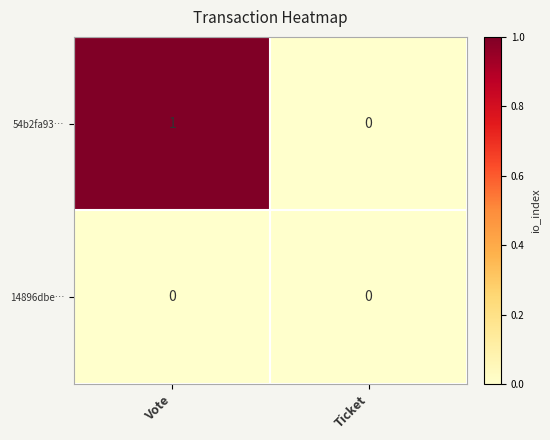

Which series has the largest range (max minus min)?

54b2fa93…